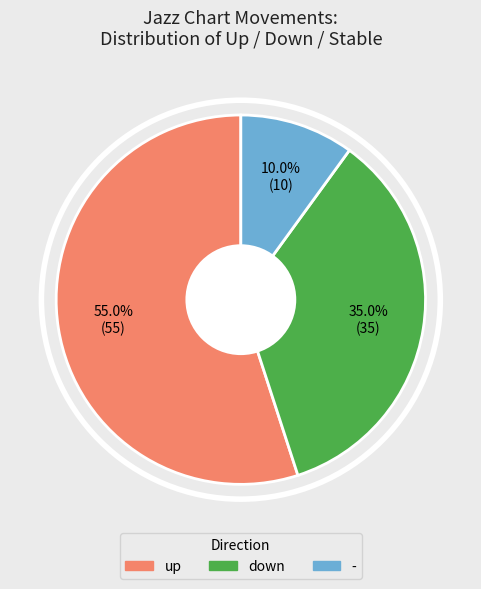

To the nearest percent, what portion does - represent?

10%